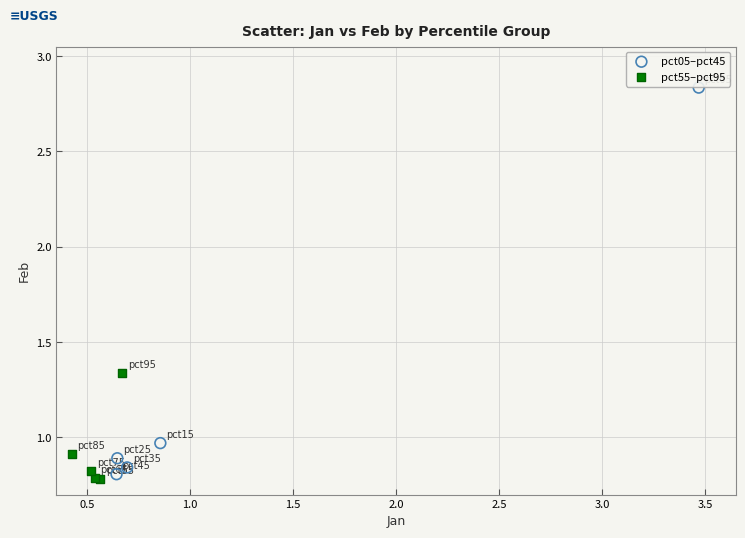

What are all the series names shown in the legend?

pct05–pct45, pct55–pct95